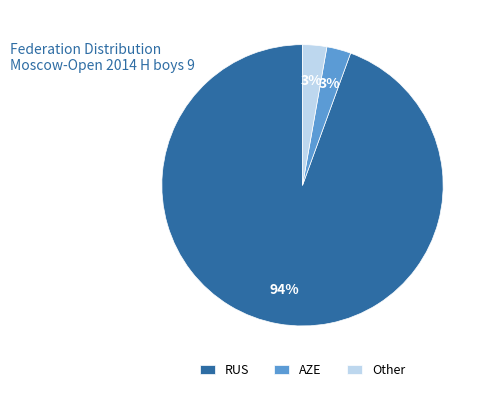

Do AZE and Other together represent more than half of the pie?

No